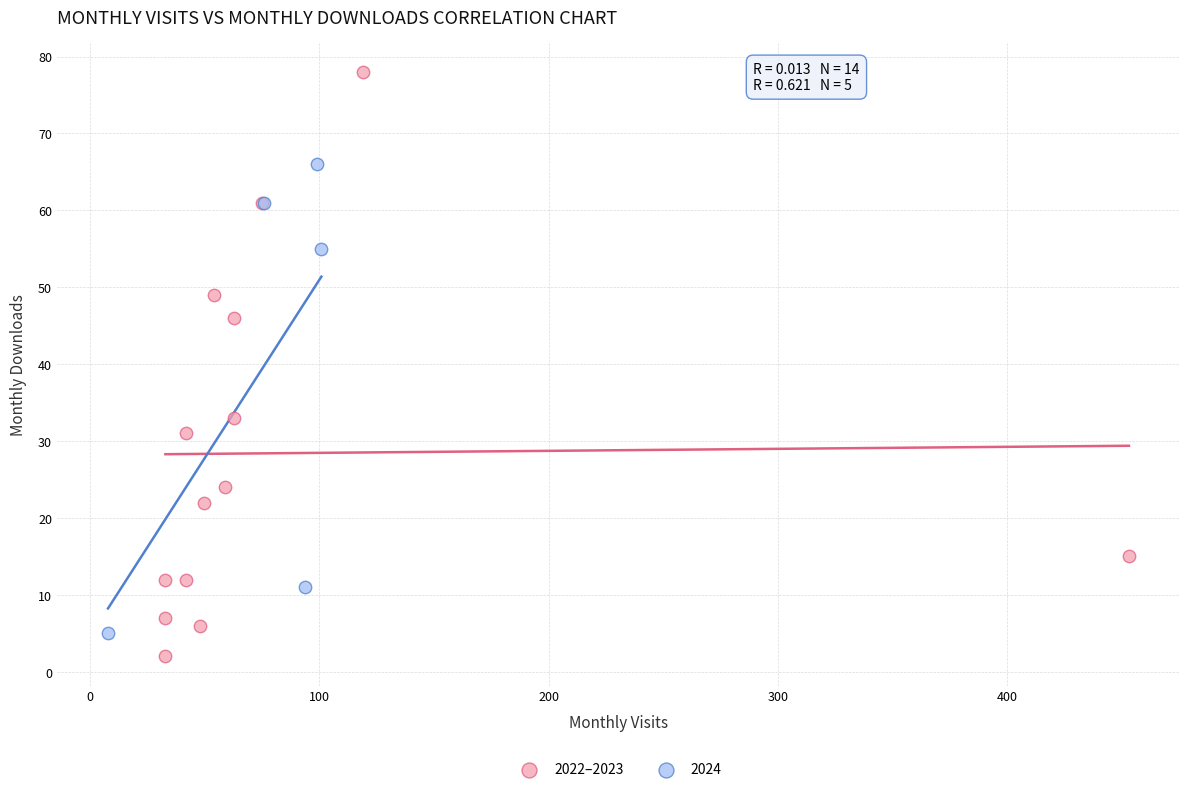

Which series has the widest spread of Y values?

2022–2023